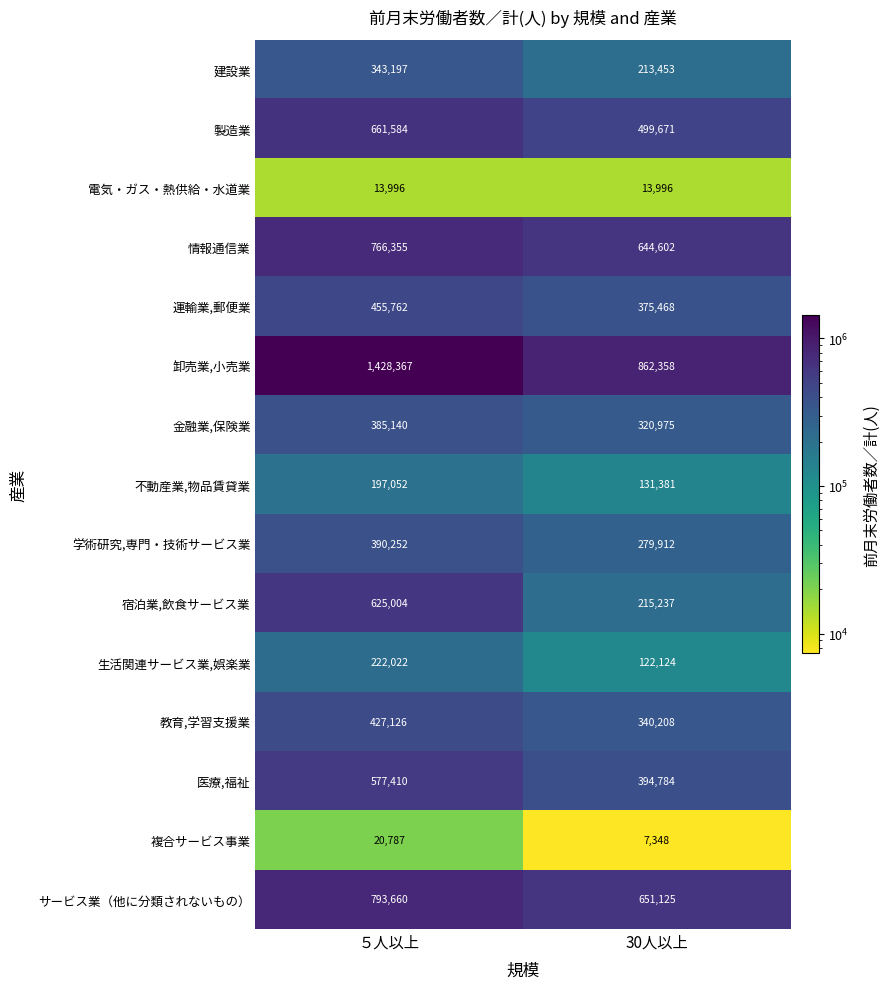

What is the spread (max minus min) of values at ５人以上?

1414371